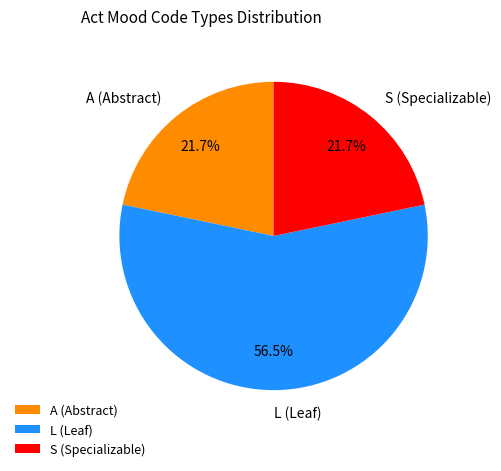

Is the sum of L (Leaf) and A (Abstract) greater than half?

Yes